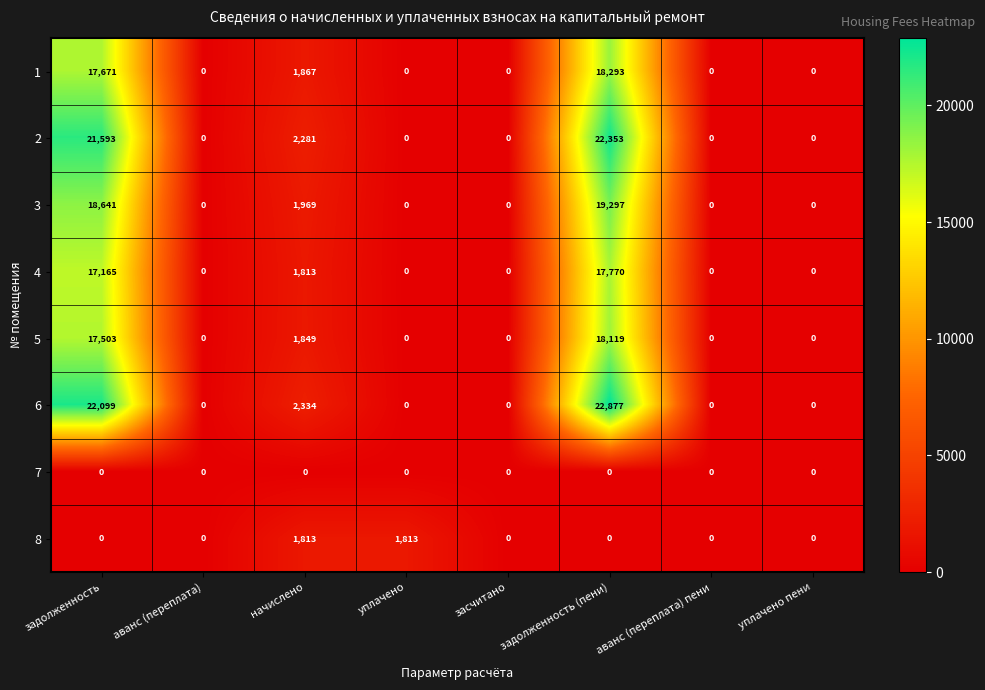

True or false: 1 has a value of -7339 at аванс (переплата) пени.

False